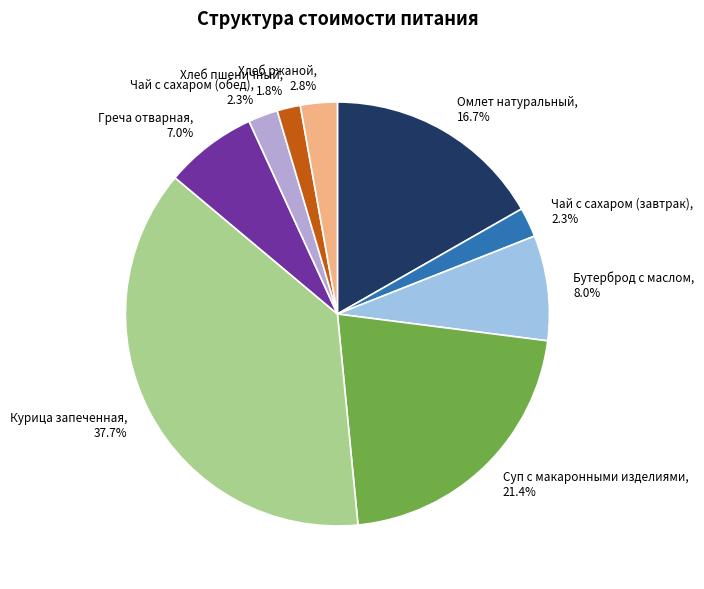

What percentage is the Чай с сахаром (обед) slice, to the nearest percent?

2%